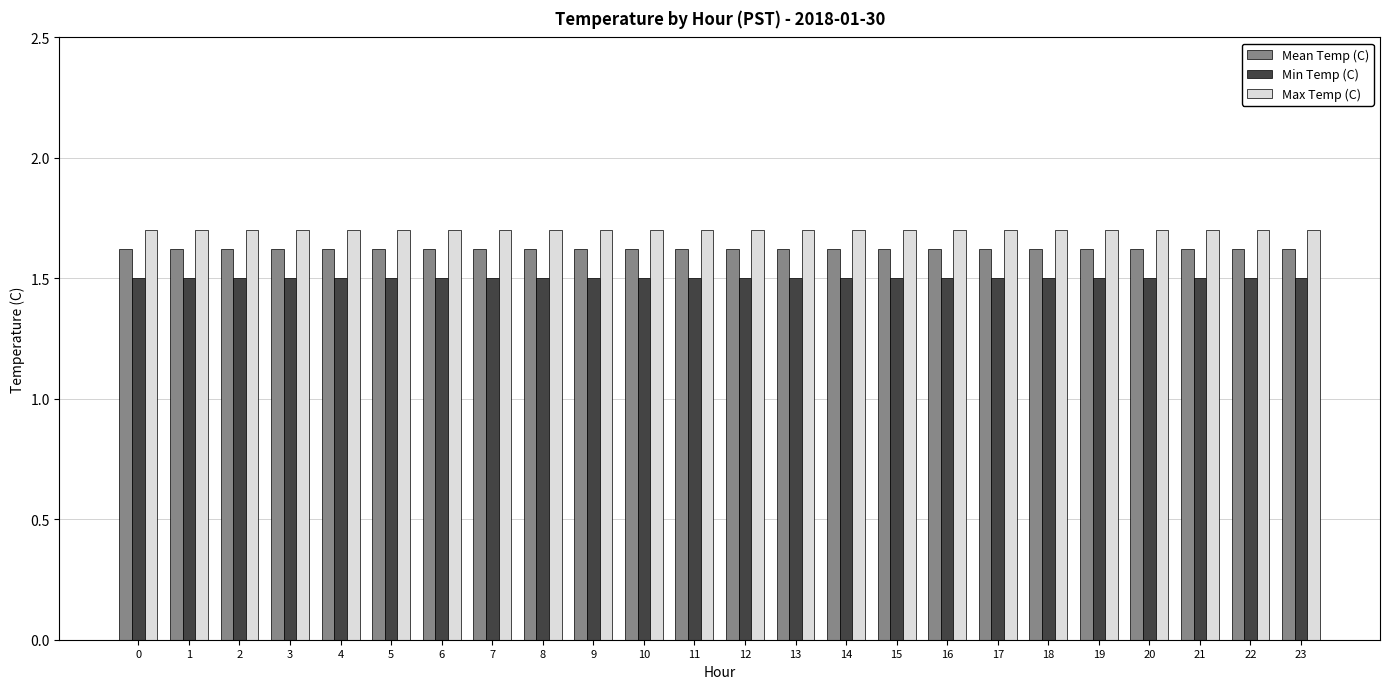

What are all the series names shown in the legend?

Mean Temp (C), Min Temp (C), Max Temp (C)